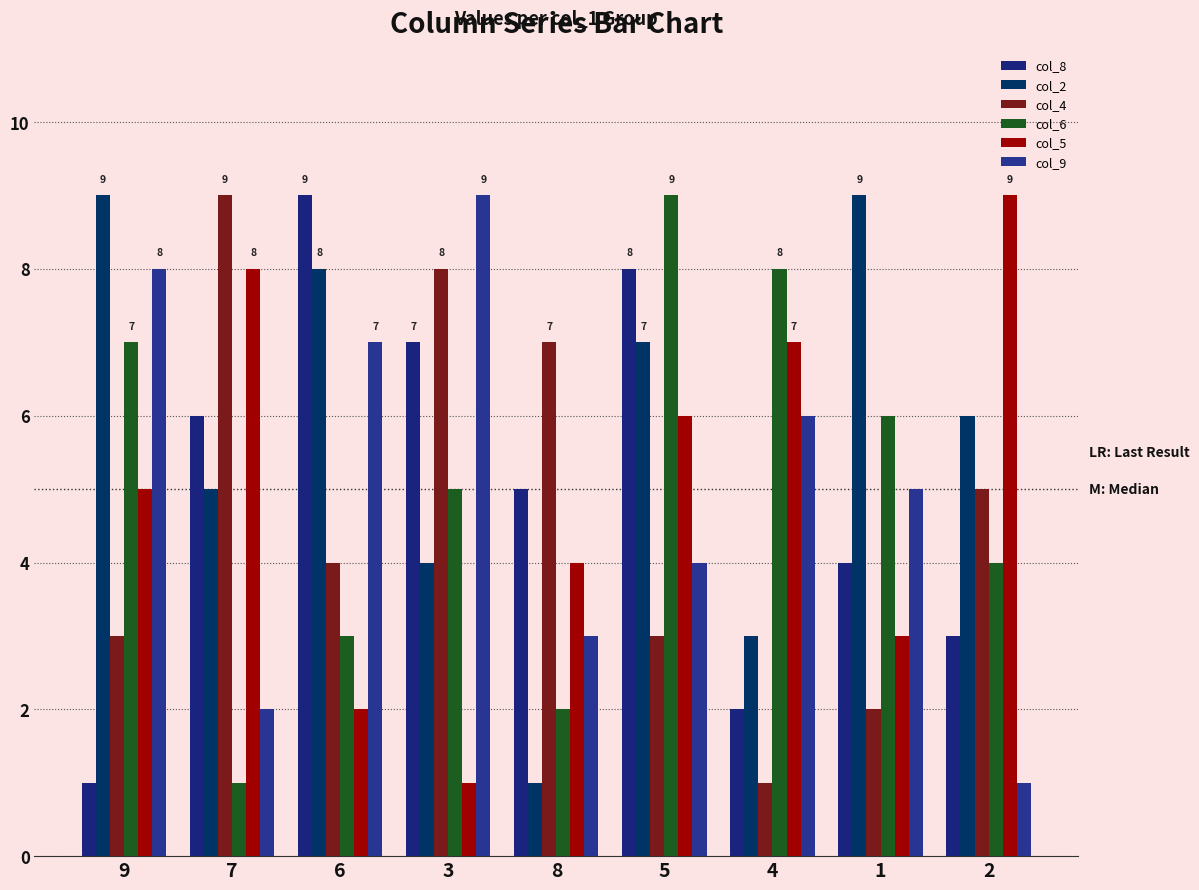

How many bars are there in each group?

6